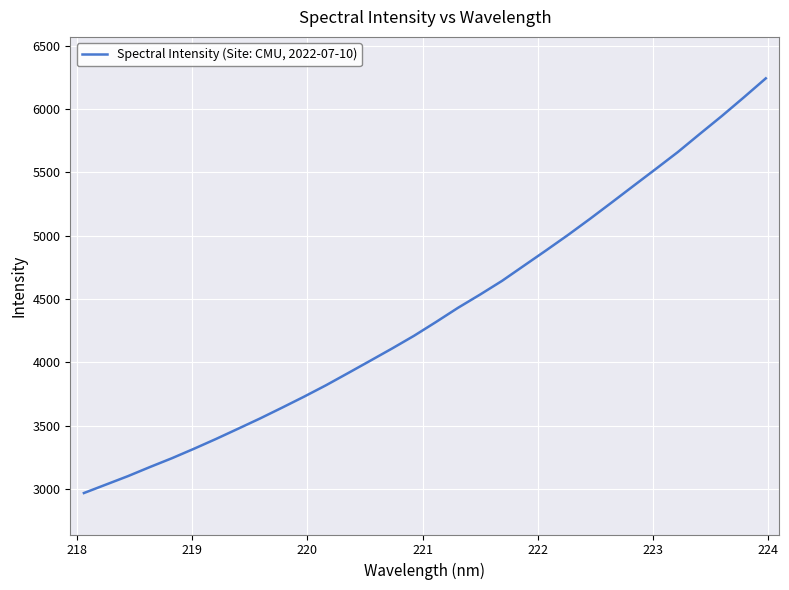

What is the maximum value shown in the chart?

6242.3